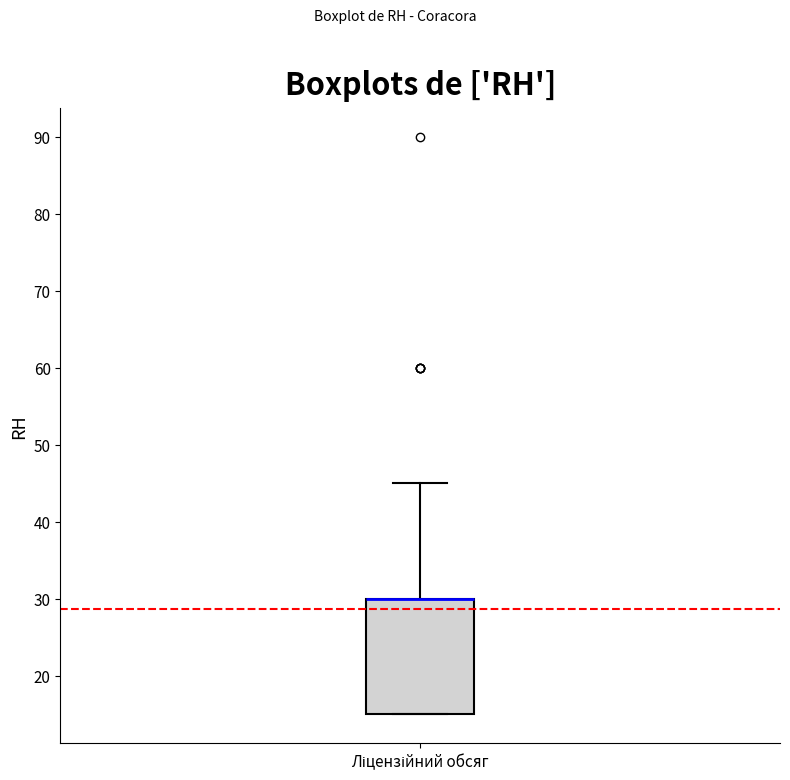

Transcribe this box plot: give where the median line is, the range the box spans, and where the two whiskers end, as read against the y-axis. The values are not printed on the chart, so give them approximately, as read against the axis.

median 30 (drawn on the box's upper edge), box 15 to 30, whiskers 15 to 45